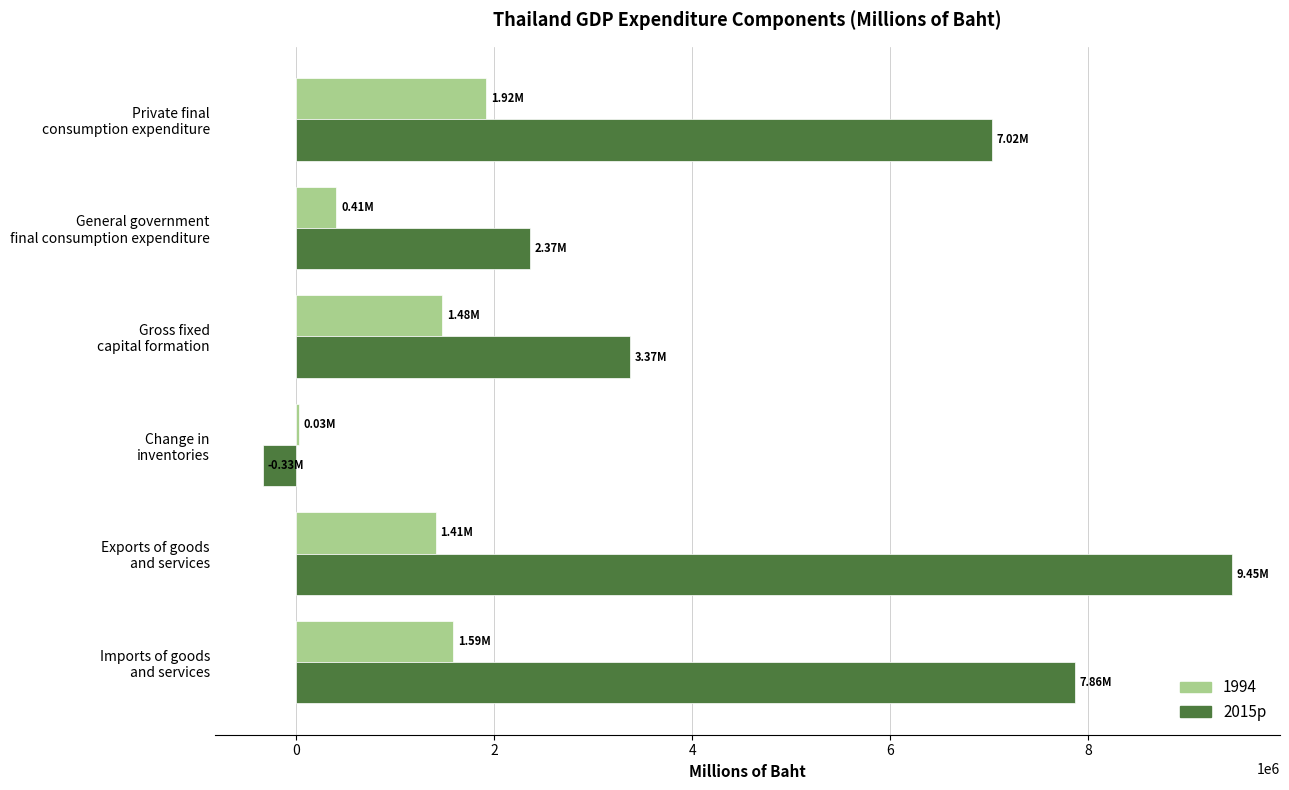

Rank the series by their average value, from lowest to highest.

1994, 2015p